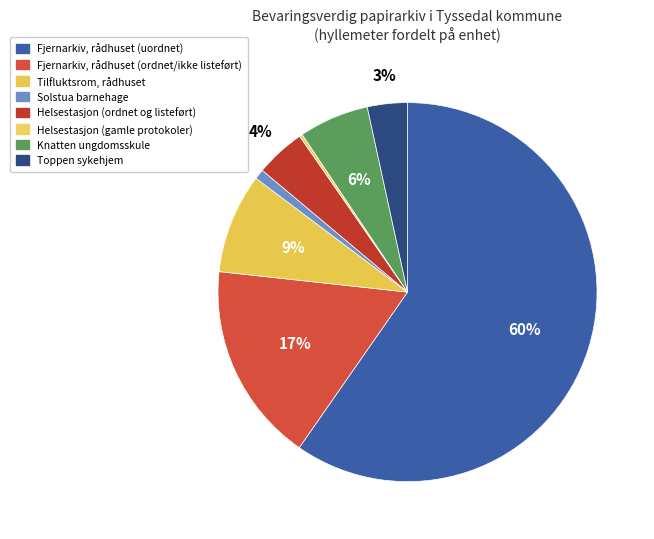

To the nearest percent, what percentage of the pie is Knatten ungdomsskule?

6%